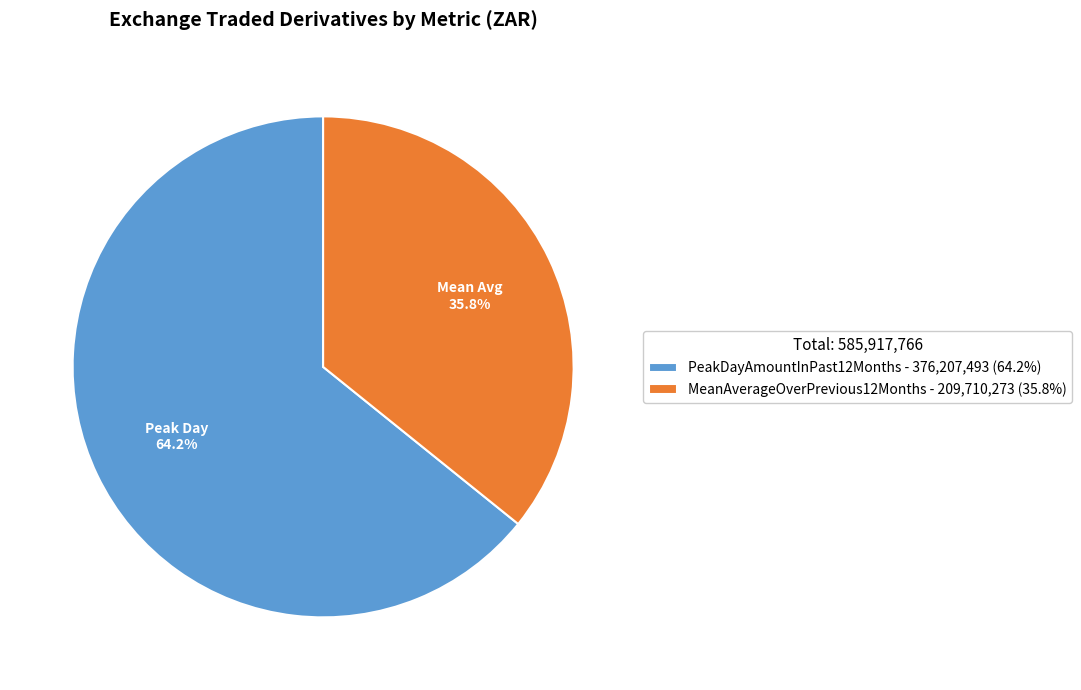

What percentage is the MeanAverageOverPrevious12Months slice, to the nearest percent?

36%